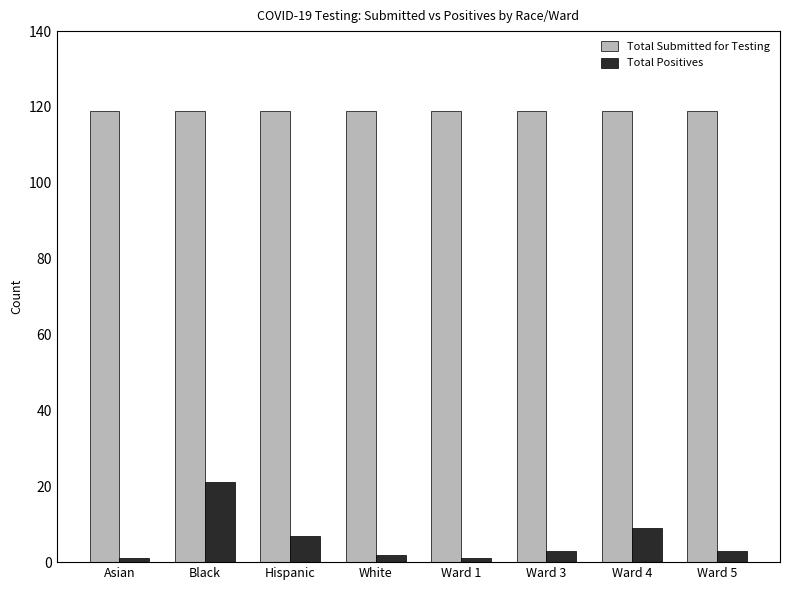

What is the value of the Total Submitted for Testing bar at the 3rd from the left?

119